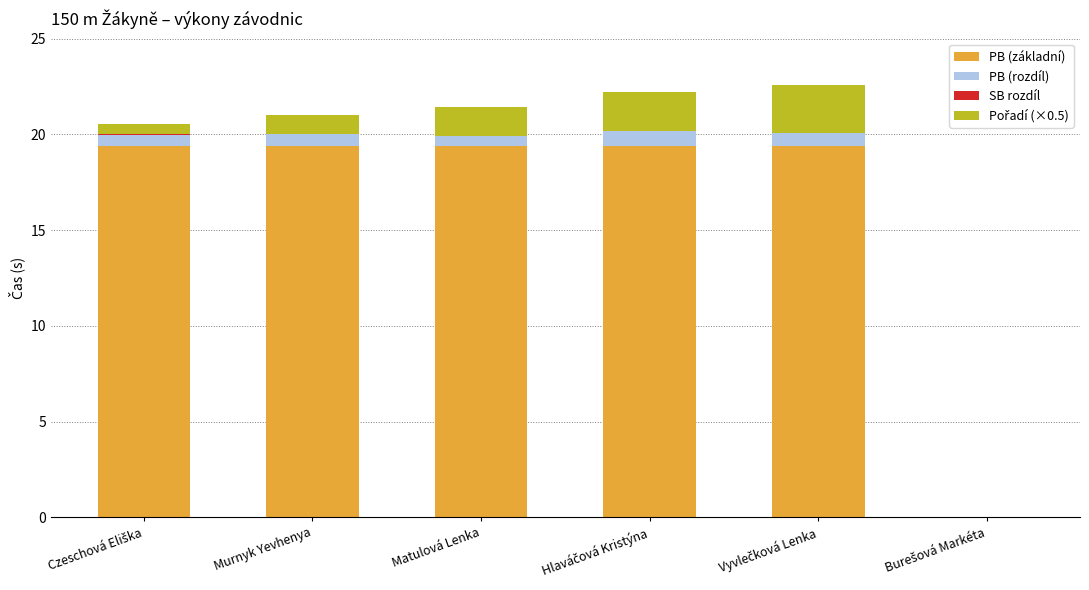

Does the chart contain stacked bars?

Yes